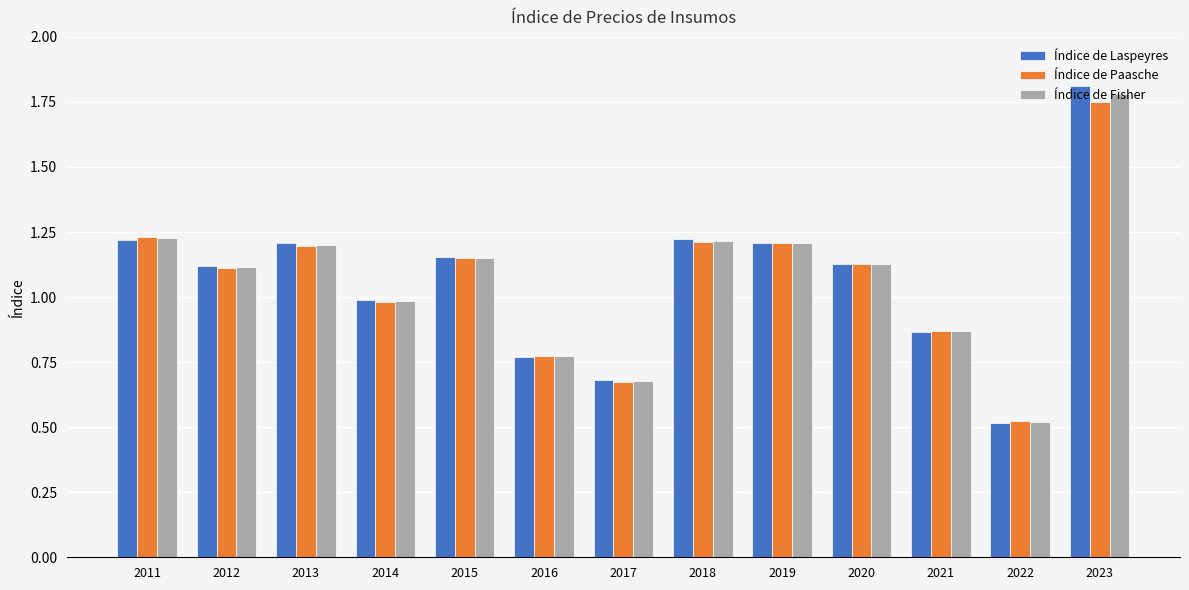

Where does the Índice de Fisher series first go above 1?

2011